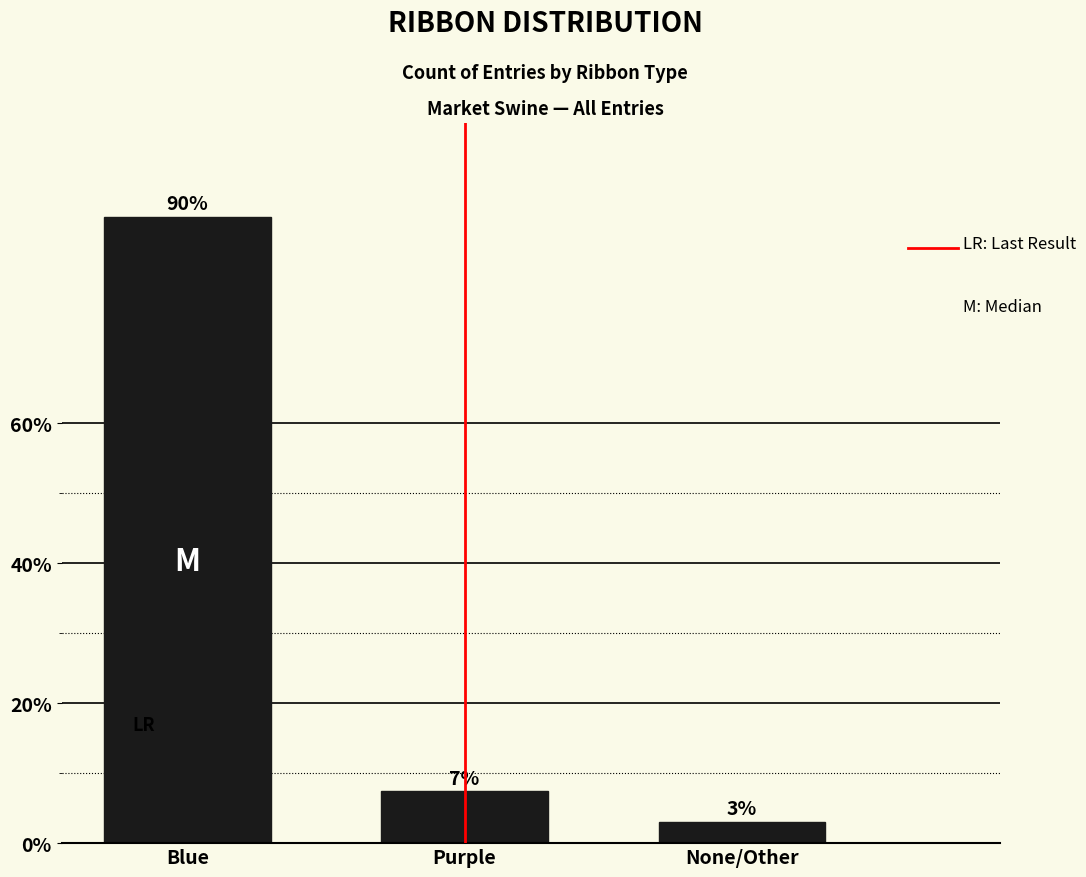

Reading left to right, what are all the values shown in this chart?

Blue=89.5	Purple=7.4	None/Other=3.1